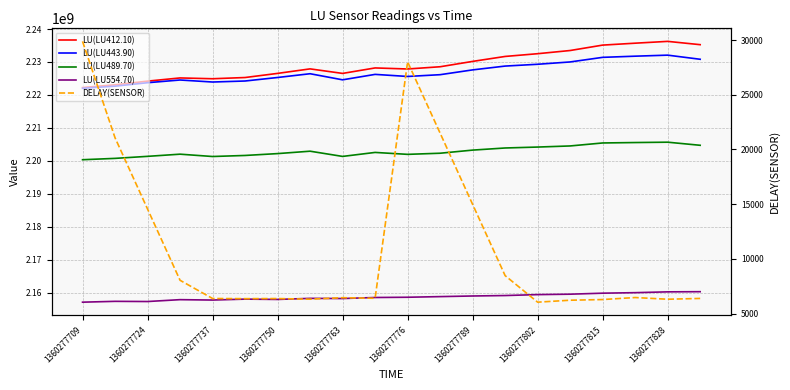

How many values in the LU(LU412.10) series are below 2228194825?

10